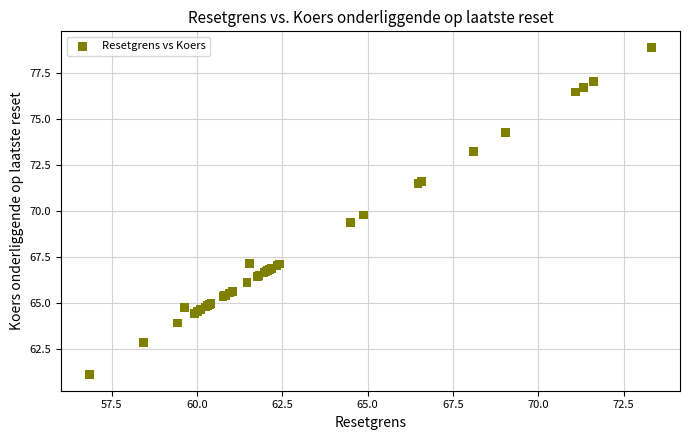

What Y value in the scatter plot is closest to 69?

69.4